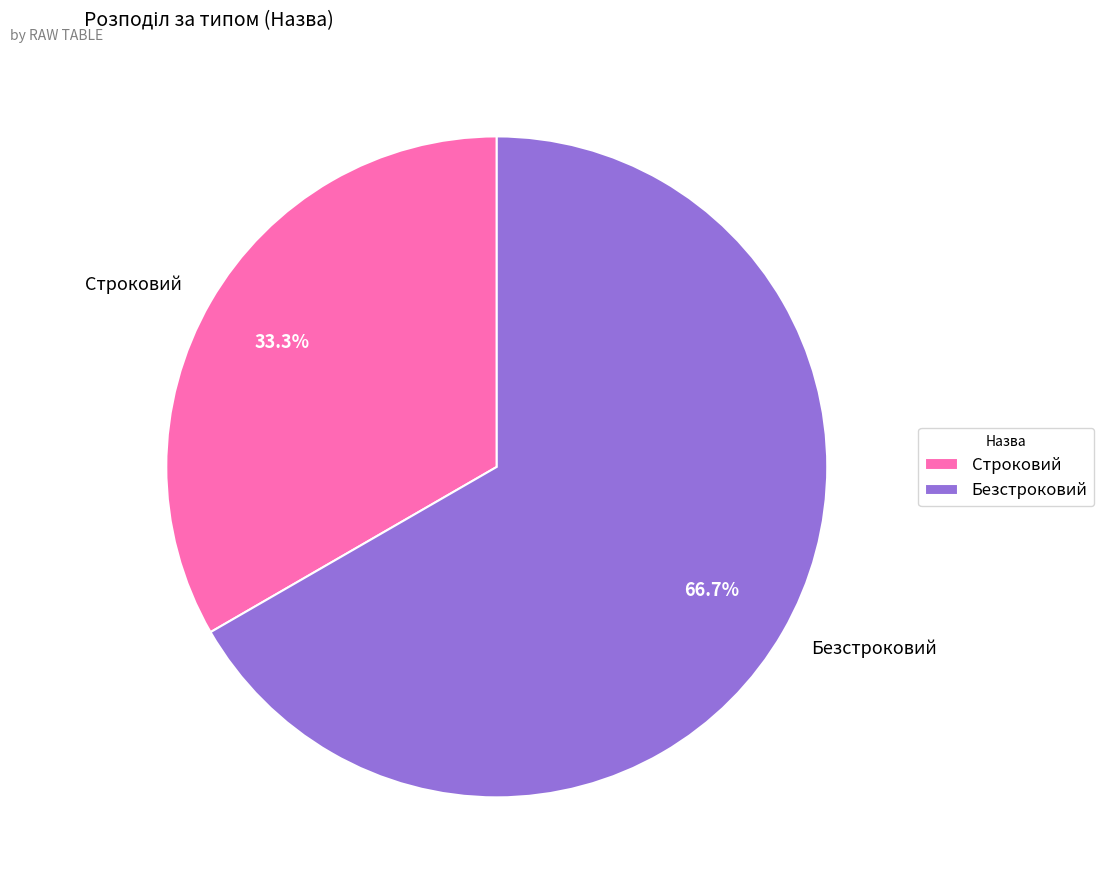

What percentage is NOT represented by Безстроковий?

33.3%